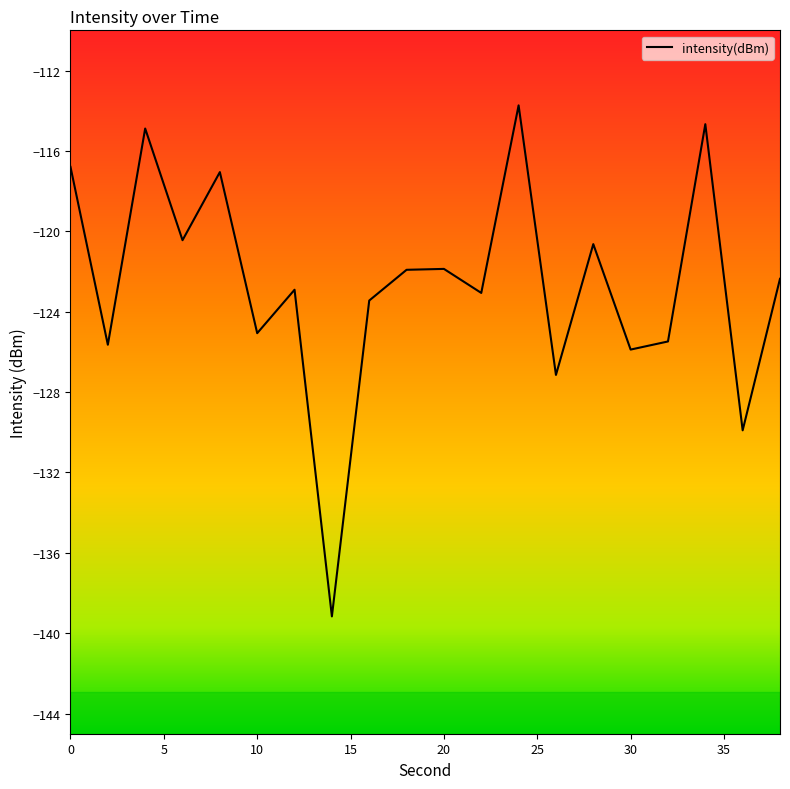

What is the maximum value shown in the chart?

-113.7